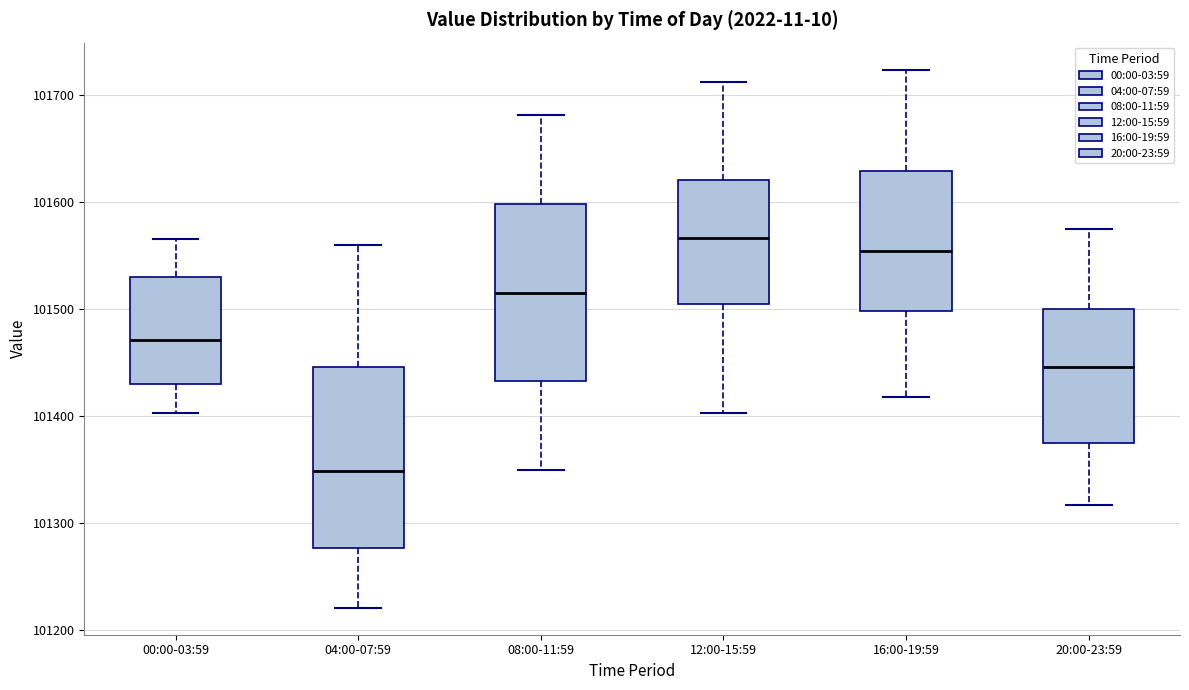

Reading left to right, transcribe this box plot: for each box, give where its median line is, the range the box spans, and where its two whiskers end, as read against the y-axis. The values are not printed on the chart, so give them approximately, as read against the axis.

00:00-03:59: median 101470, box 101430 to 101530, whiskers 101400 to 101570
04:00-07:59: median 101350, box 101280 to 101450, whiskers 101220 to 101560
08:00-11:59: median 101520, box 101430 to 101600, whiskers 101350 to 101680
12:00-15:59: median 101570, box 101510 to 101620, whiskers 101400 to 101710
16:00-19:59: median 101550, box 101500 to 101630, whiskers 101420 to 101720
20:00-23:59: median 101450, box 101380 to 101500, whiskers 101320 to 101580